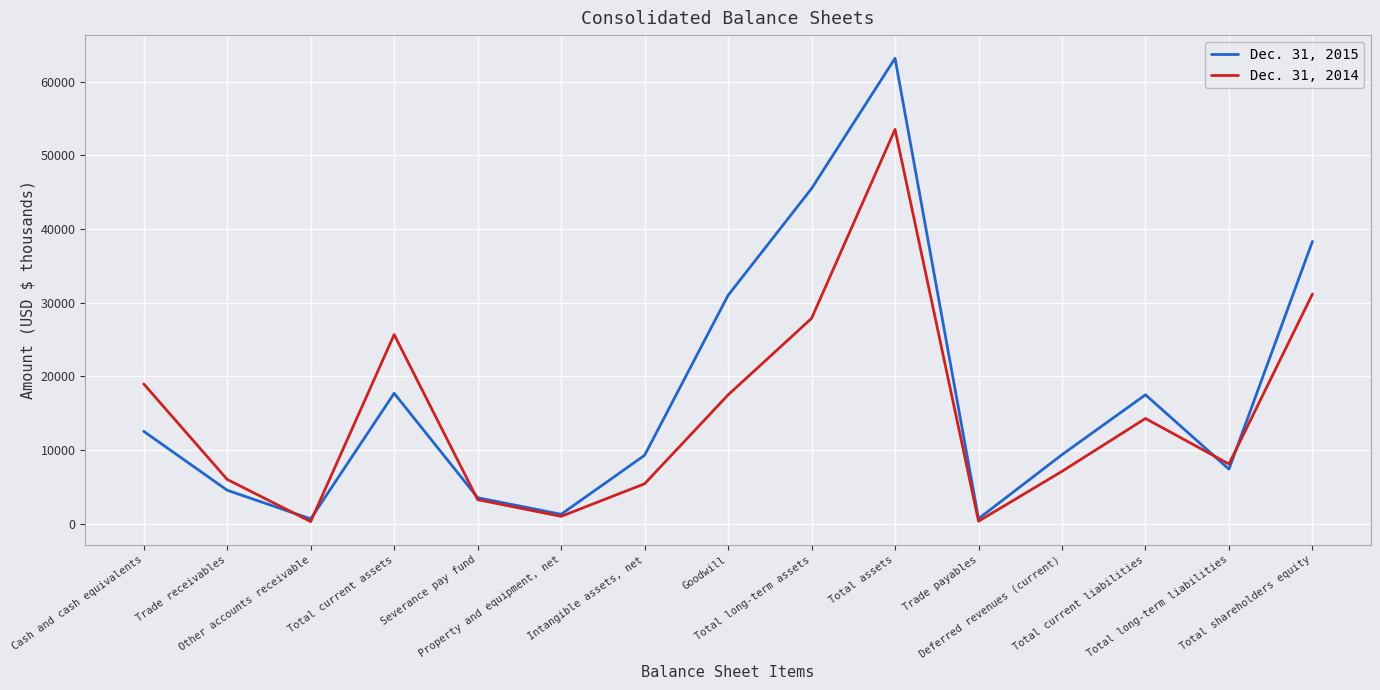

What is the spread (max minus min) of values at Cash and cash equivalents?

6437